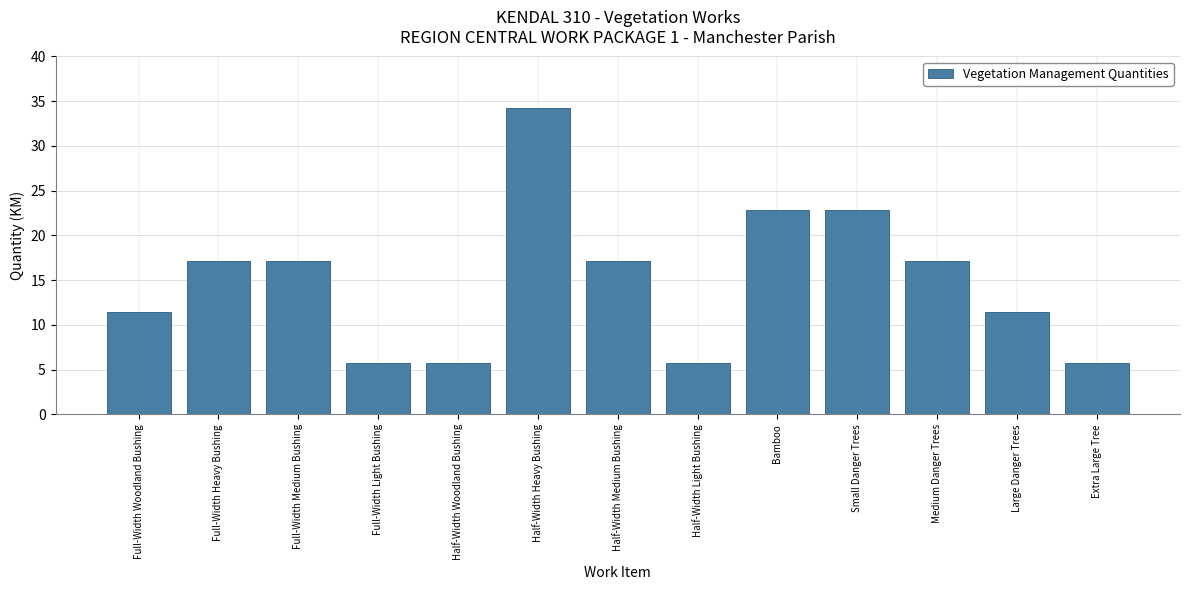

Reading right to left, what are all the values shown in this chart?

Extra Large Tree=5.7	Large Danger Trees=11.4	Medium Danger Trees=17.1	Small Danger Trees=22.8	Bamboo=22.8	Half-Width Light Bushing=5.7	Half-Width Medium Bushing=17.1	Half-Width Heavy Bushing=34.2	Half-Width Woodland Bushing=5.7	Full-Width Light Bushing=5.7	Full-Width Medium Bushing=17.1	Full-Width Heavy Bushing=17.1	Full-Width Woodland Bushing=11.4